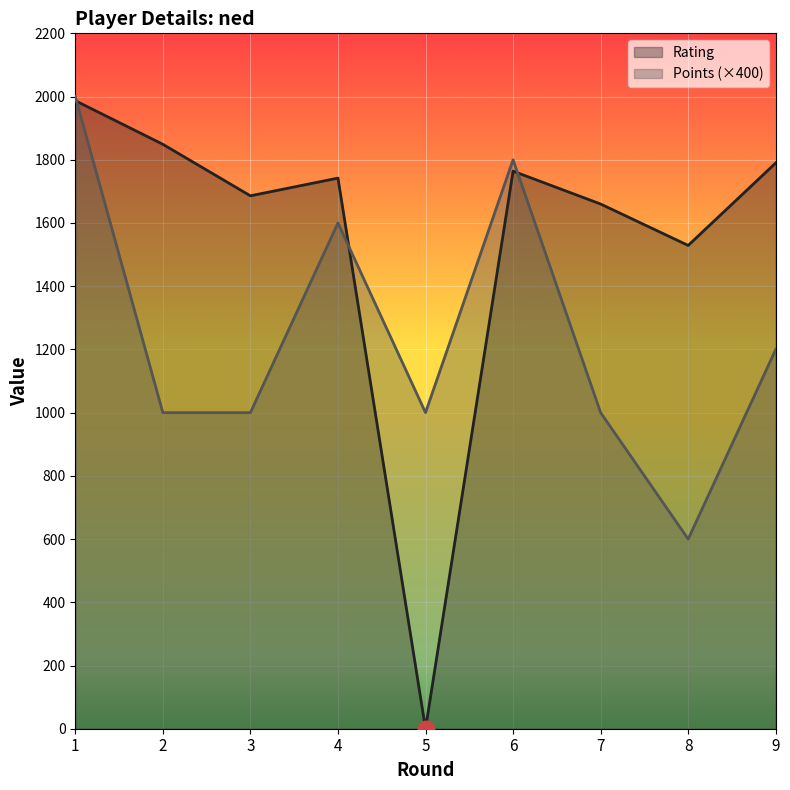

What is the difference between the second highest and minimum values in the Points series?

1200